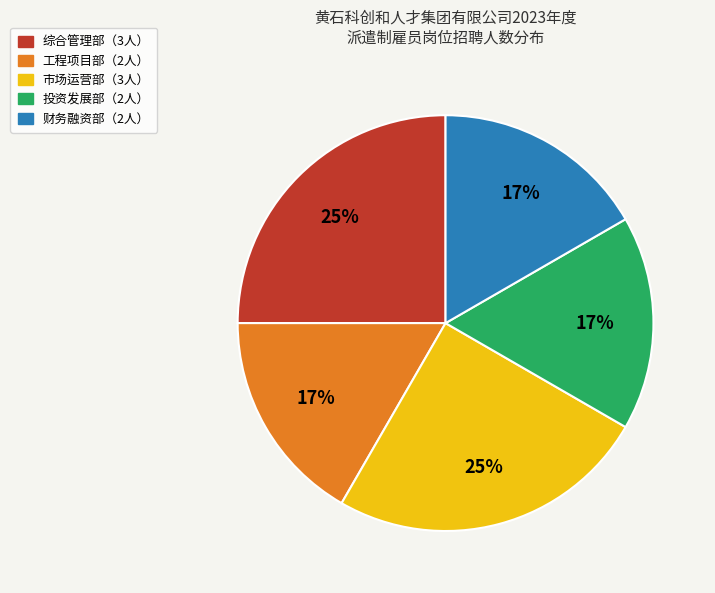

To the nearest percent, what is the difference between the largest and smallest slice percentages?

8%